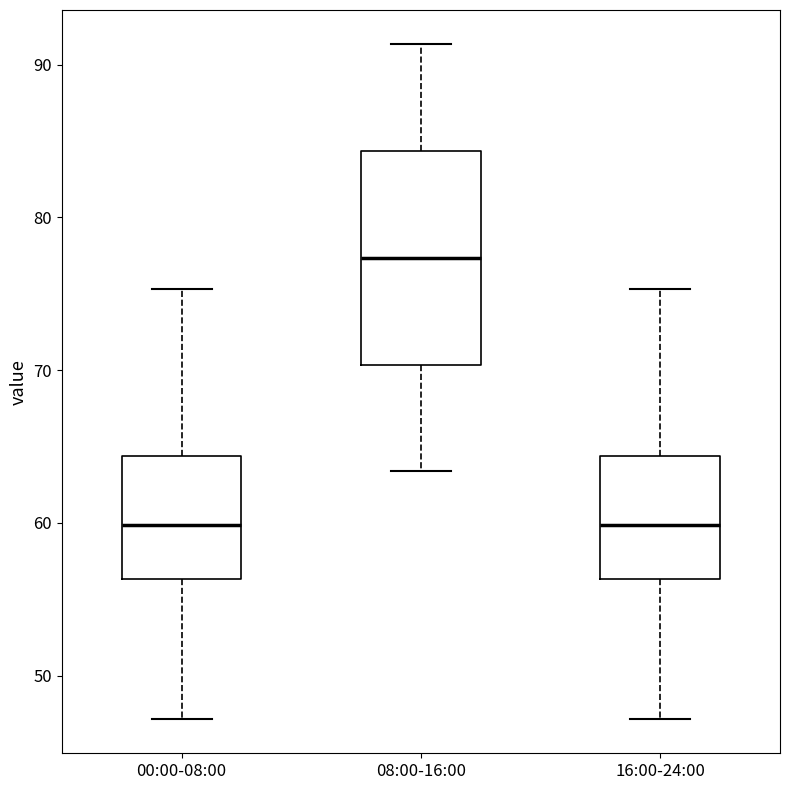

Reading left to right, transcribe this box plot: for each box, give where its median line is, the range the box spans, and where its two whiskers end, as read against the y-axis. The values are not printed on the chart, so give them approximately, as read against the axis.

00:00-08:00: median 60, box 56 to 64, whiskers 47 to 75
08:00-16:00: median 77, box 70 to 84, whiskers 63 to 91
16:00-24:00: median 60, box 56 to 64, whiskers 47 to 75